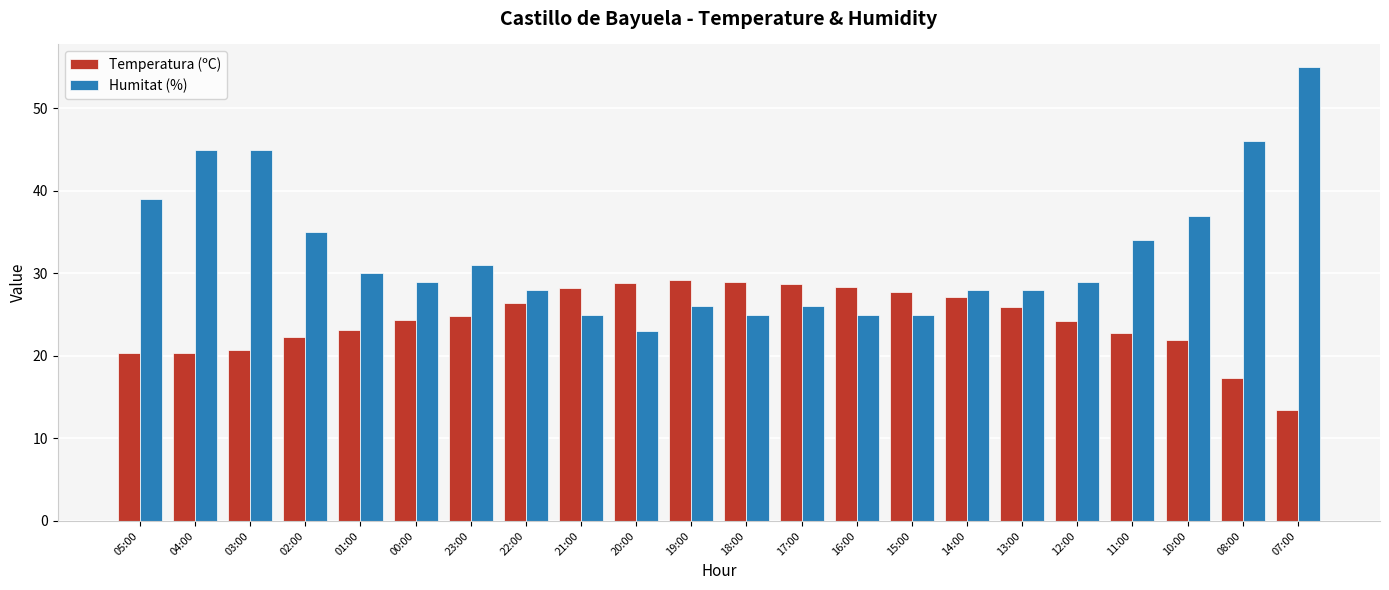

What is the sum of all Temperatura (ºC) values?

535.3